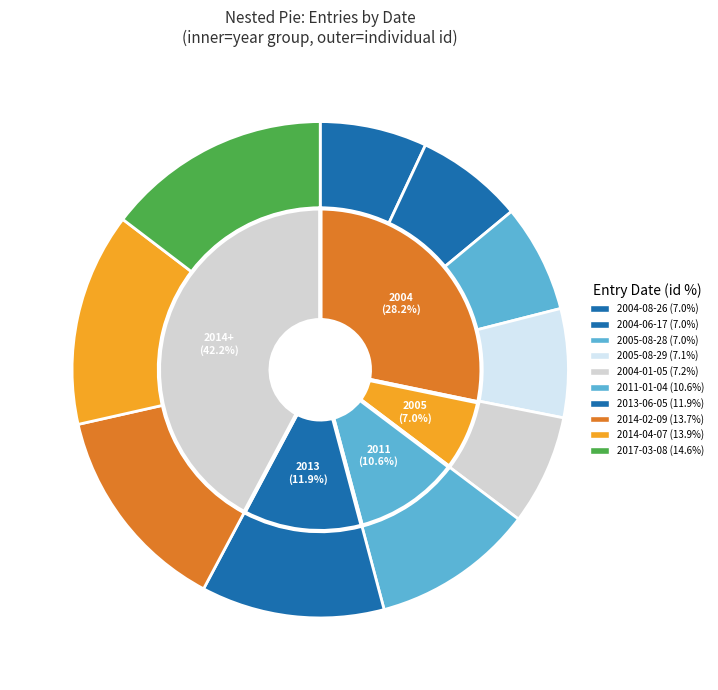

Which category has the smallest portion of the pie?

2004-08-26